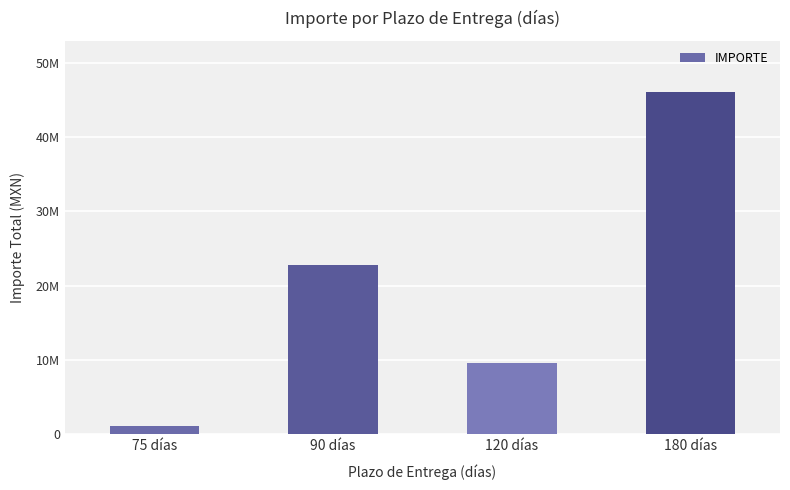

What is the difference between the values at 120 días and 75 días?

8528166.0